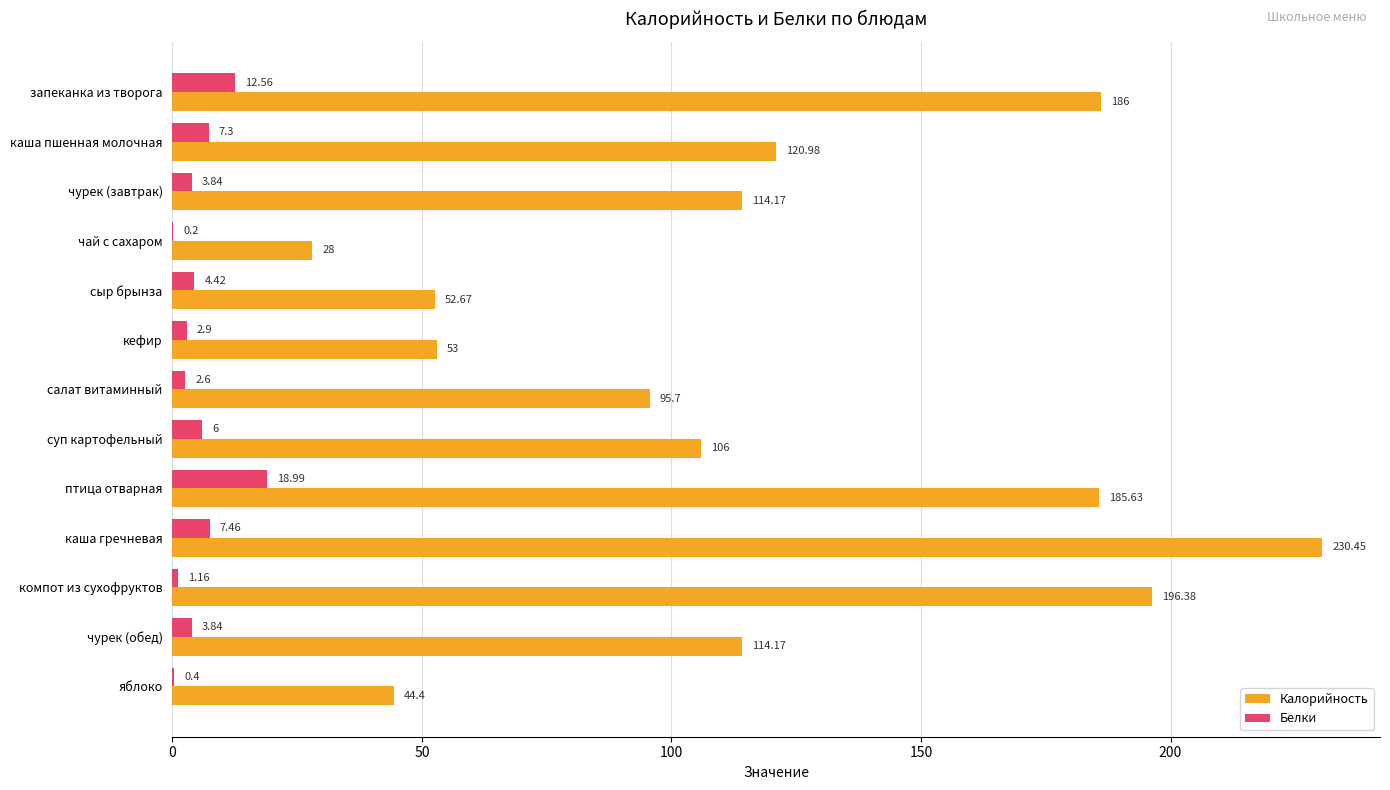

Which series has the largest total across all categories?

Калорийность